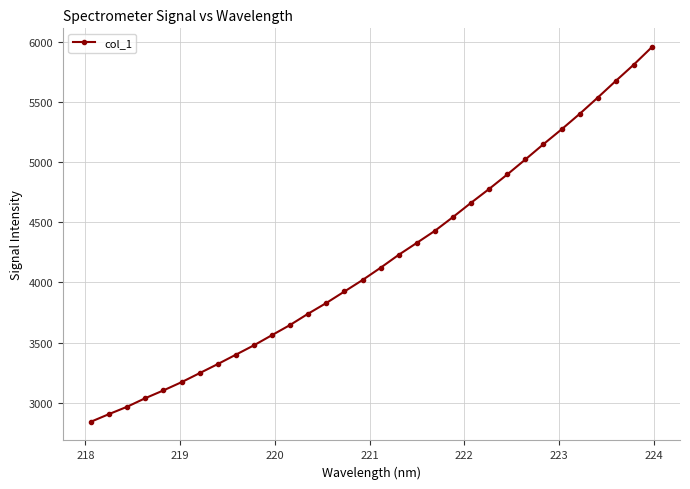

What is the sum of all values?

134013.1